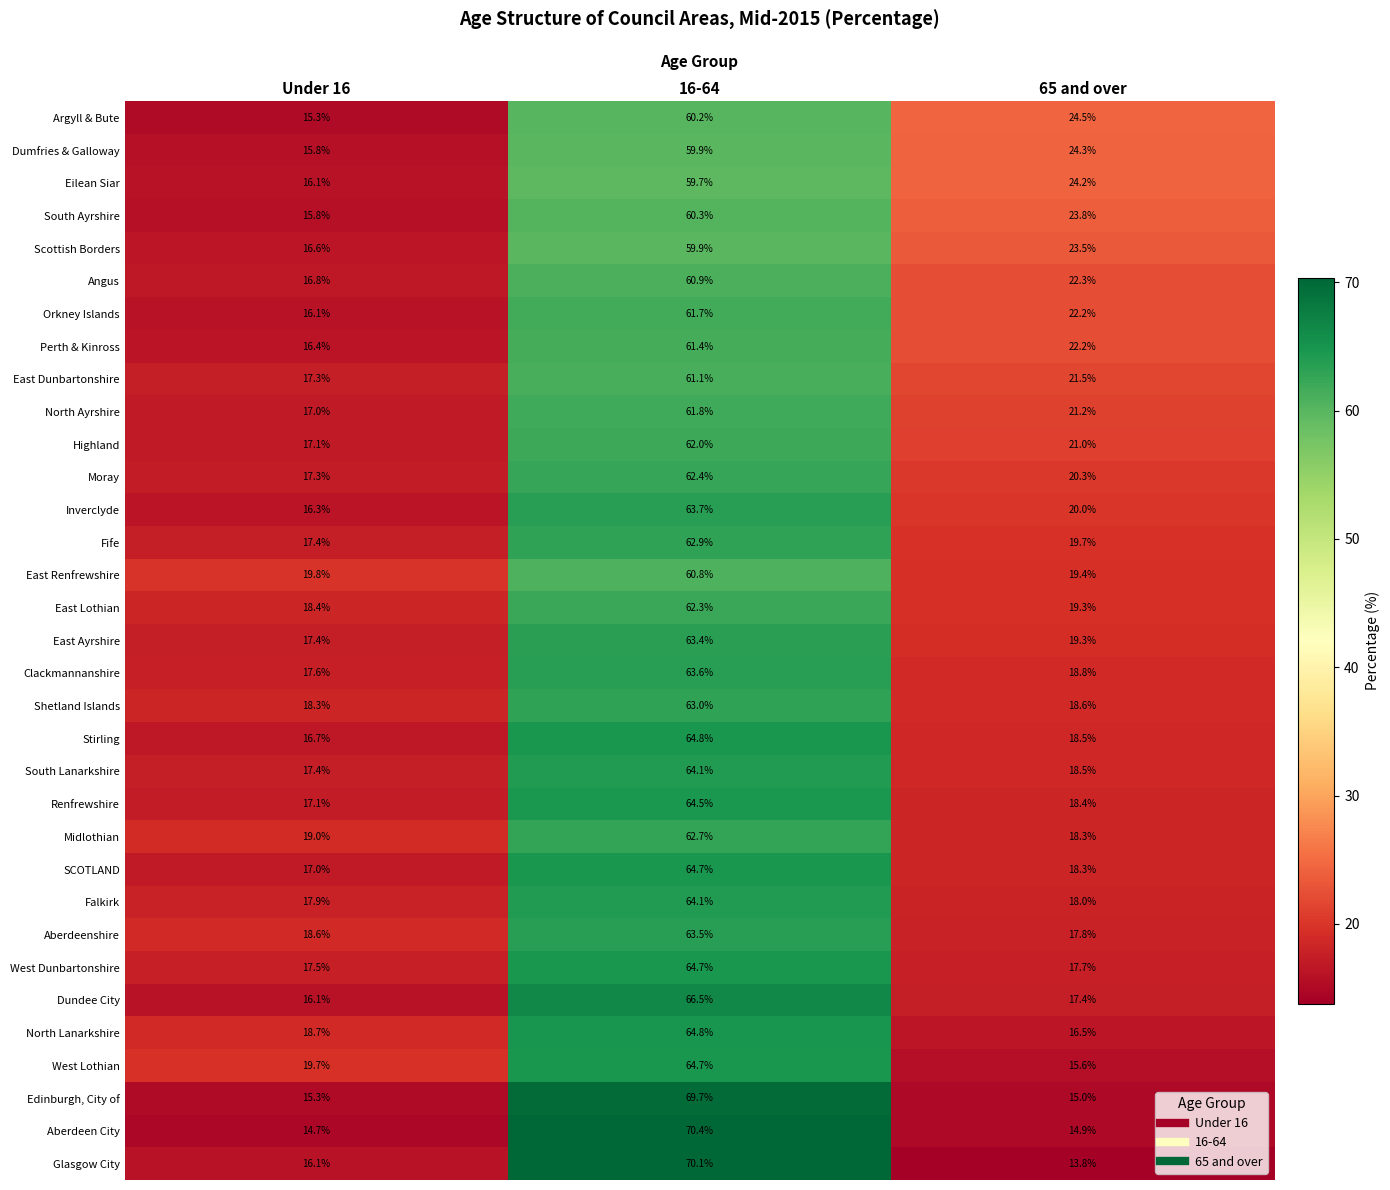

At how many categories does at least one series exceed 39?

1